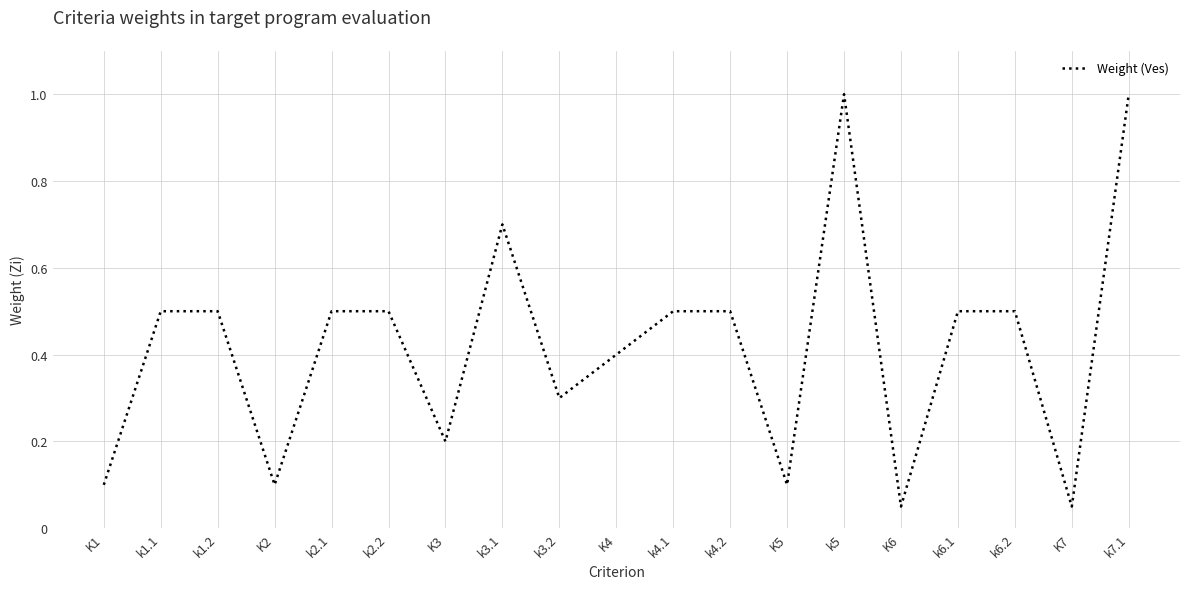

What is the greatest value displayed?

1.0